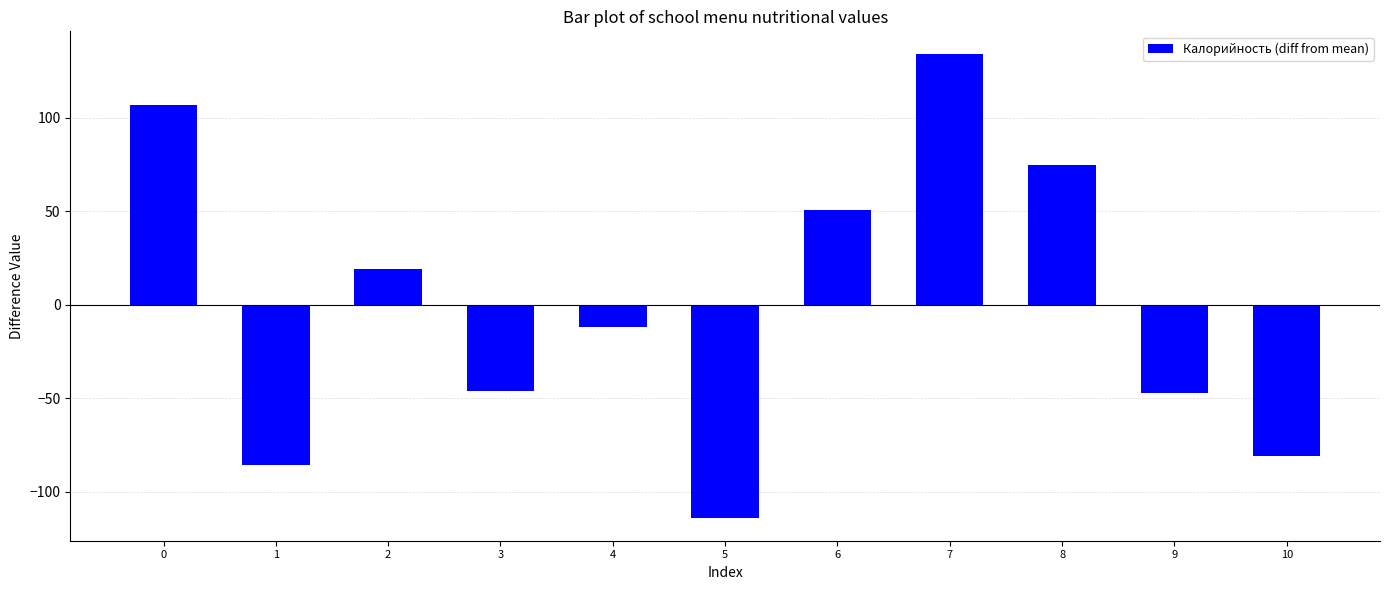

At which category does the chart reach its peak across all series?

7